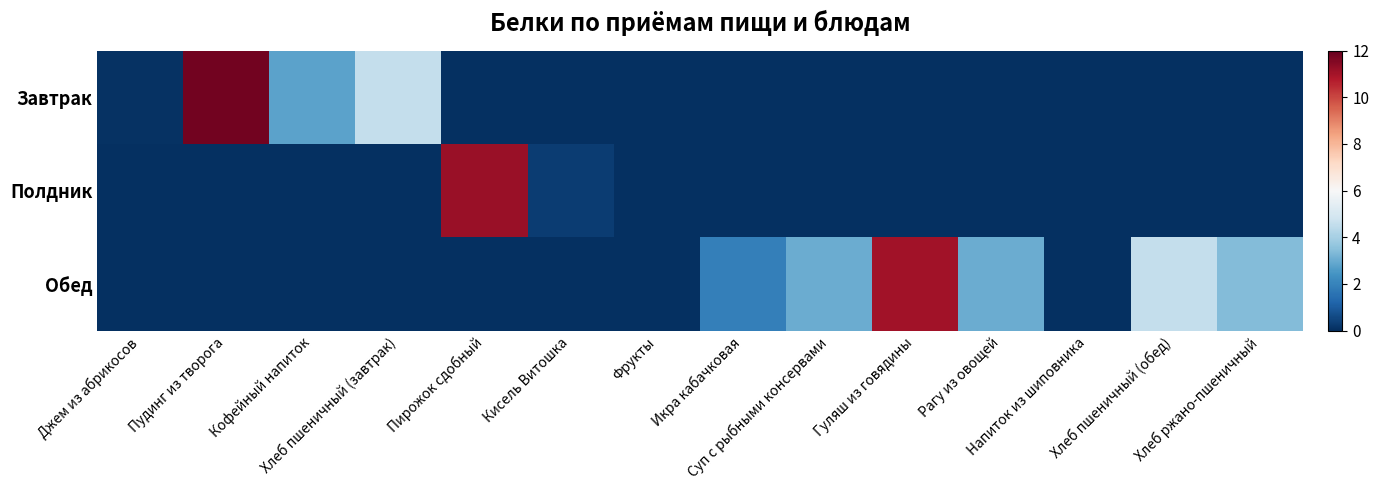

At how many categories does at least one series exceed 11?

3